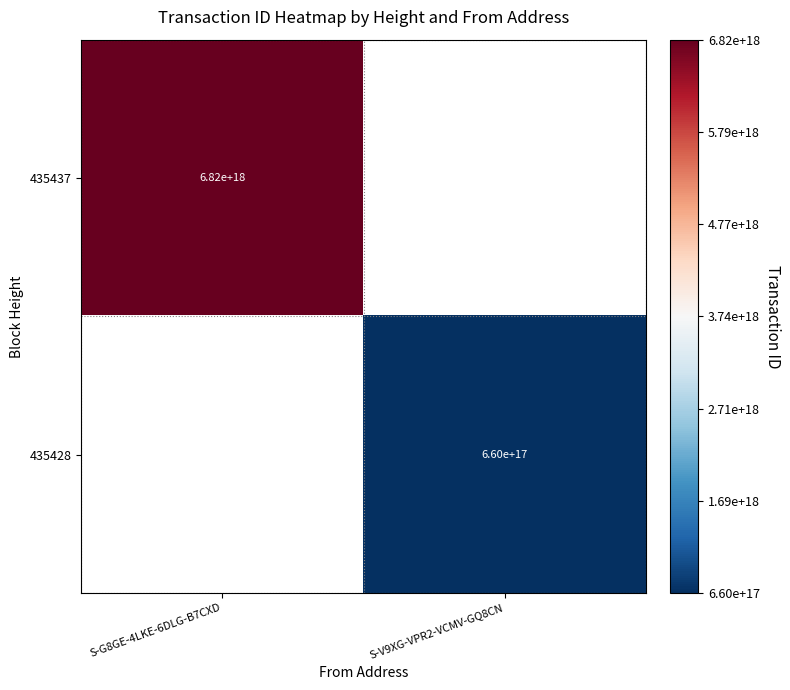

Is it true that 435428 equals 341045708662963392 at S-V9XG-VPR2-VCMV-GQ8CN?

False